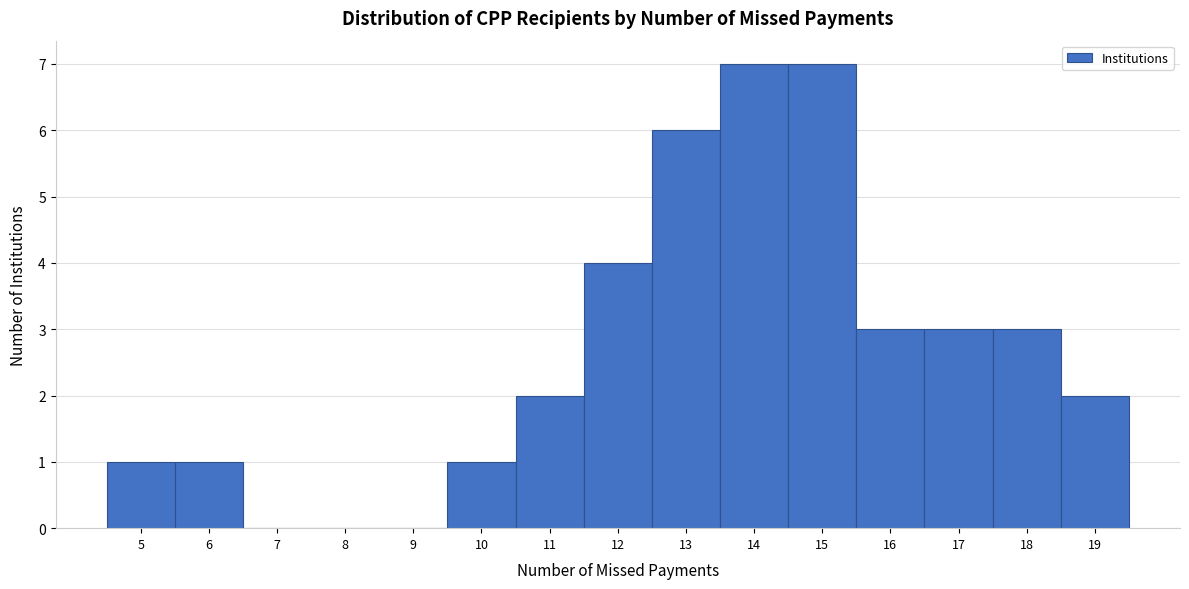

Reading left to right, list every bar in this chart as the range it spans on the x-axis followed by its height. The values are not printed on the chart, so give them approximately, as read against the axis.

4.5 to 5.5: 1
5.5 to 6.5: 1
6.5 to 7.5: 0
7.5 to 8.5: 0
8.5 to 9.5: 0
9.5 to 10.5: 1
10.5 to 11.5: 2
11.5 to 12.5: 4
12.5 to 13.5: 6
13.5 to 14.5: 7
14.5 to 15.5: 7
15.5 to 16.5: 3
16.5 to 17.5: 3
17.5 to 18.5: 3
18.5 to 19.5: 2